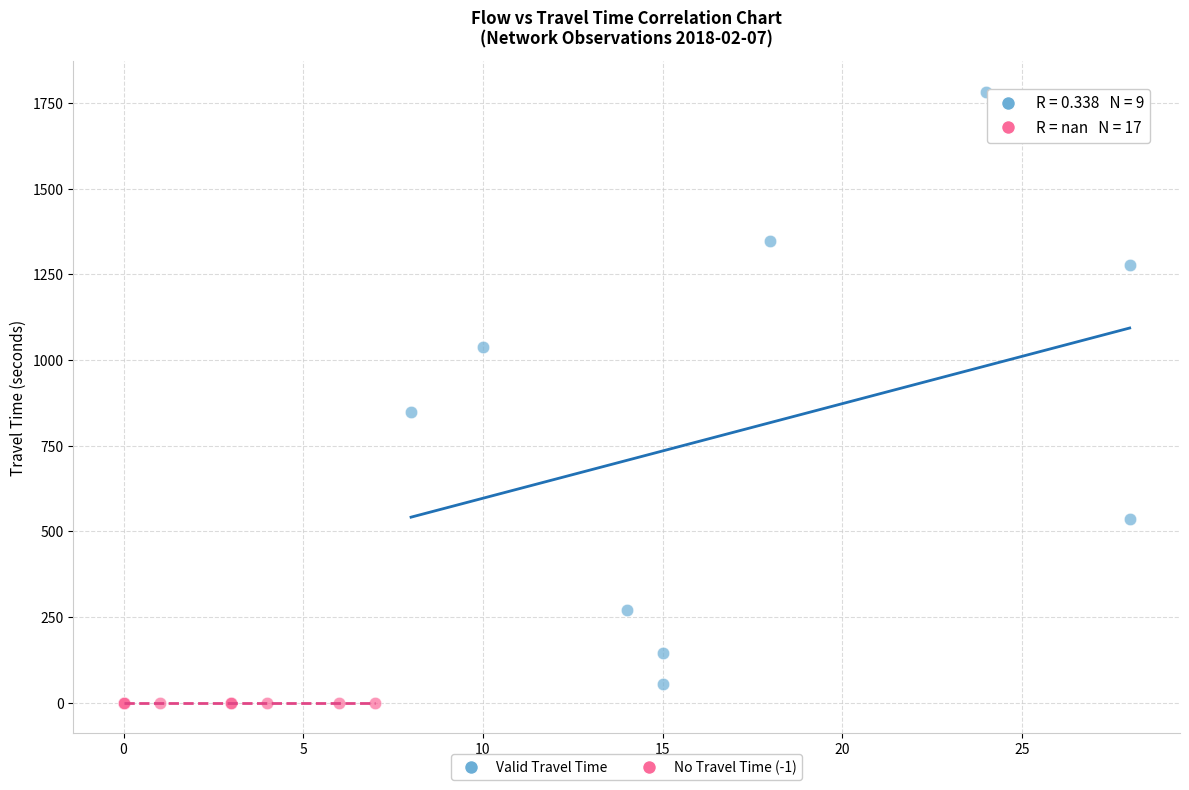

Which series contains the highest Y value?

Valid Travel Time